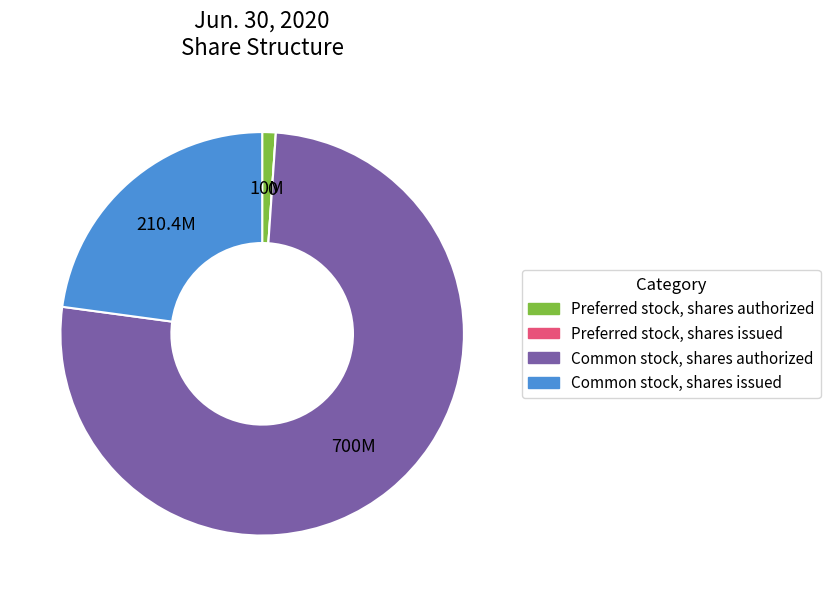

Is the sum of Preferred stock, shares authorized and Common stock, shares authorized greater than half?

Yes